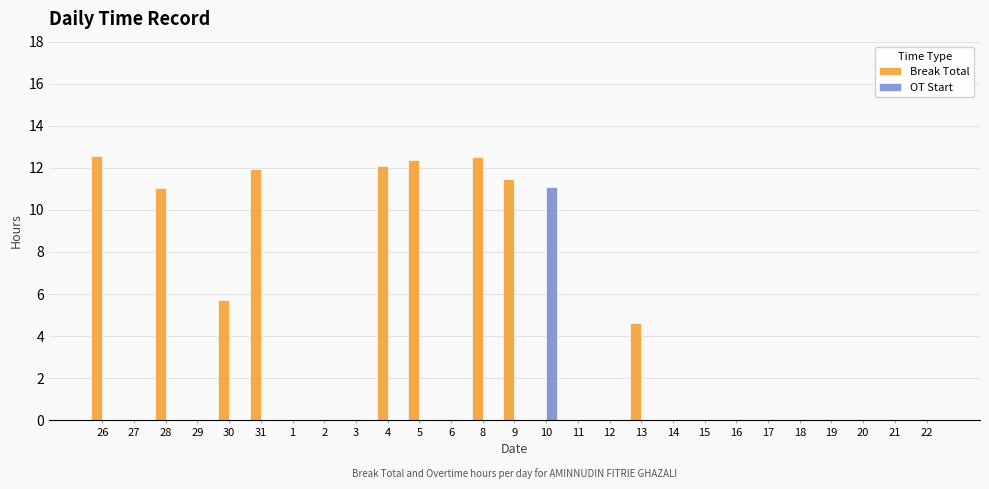

The Break Total series shows 6.7 at 2. True or false?

False